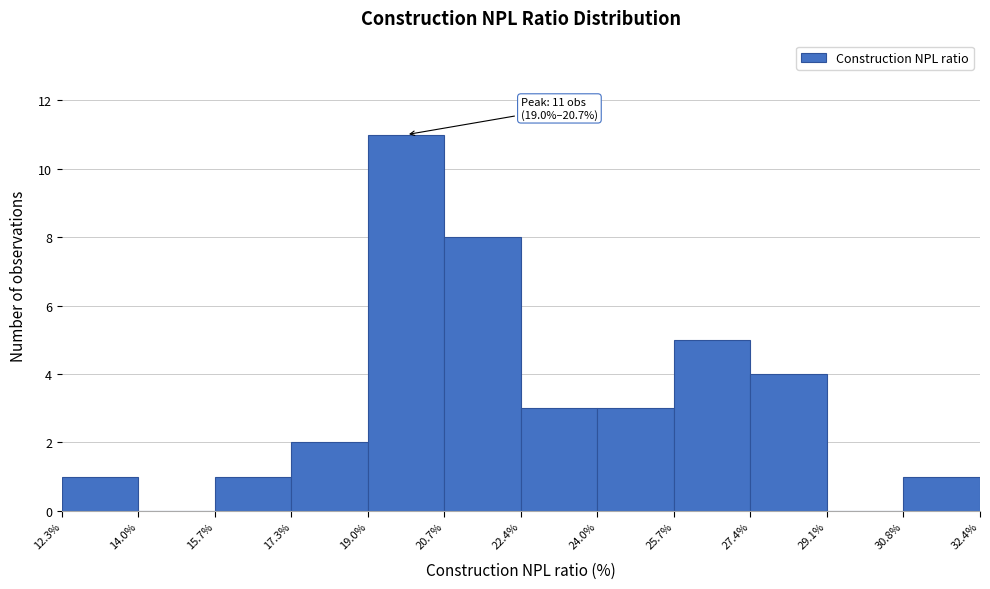

Over which range of the x-axis is the bar tallest?

19.0% to 20.7%